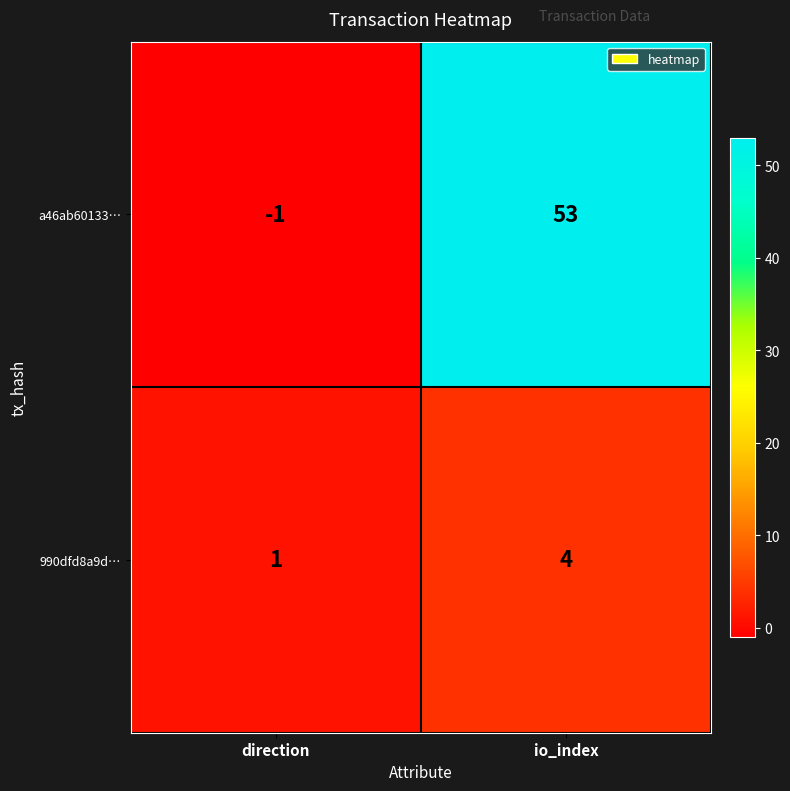

At which category does the chart reach its peak across all series?

io_index